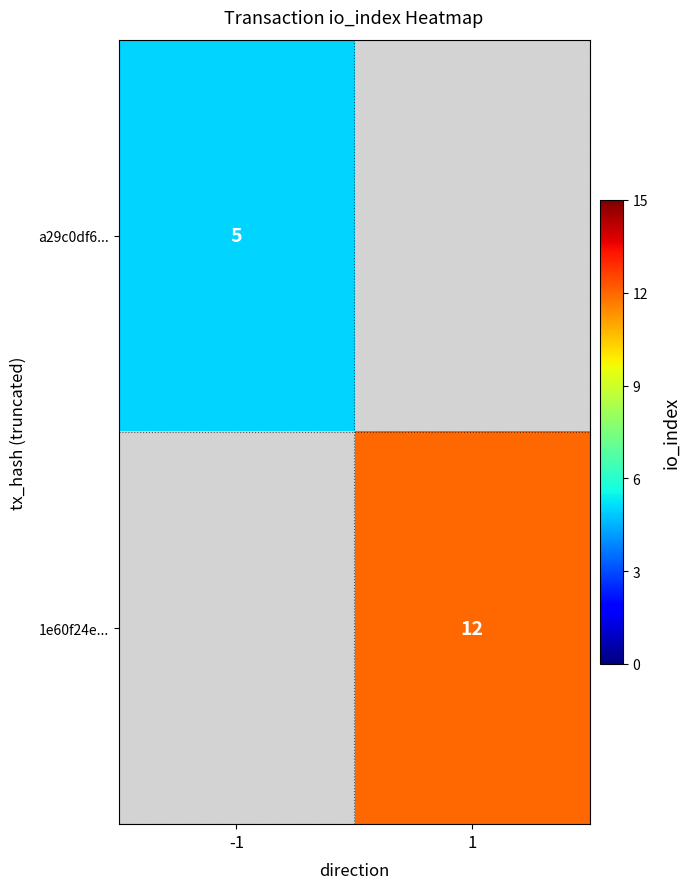

Is it true that a29c0df6... equals 5 at -1?

True